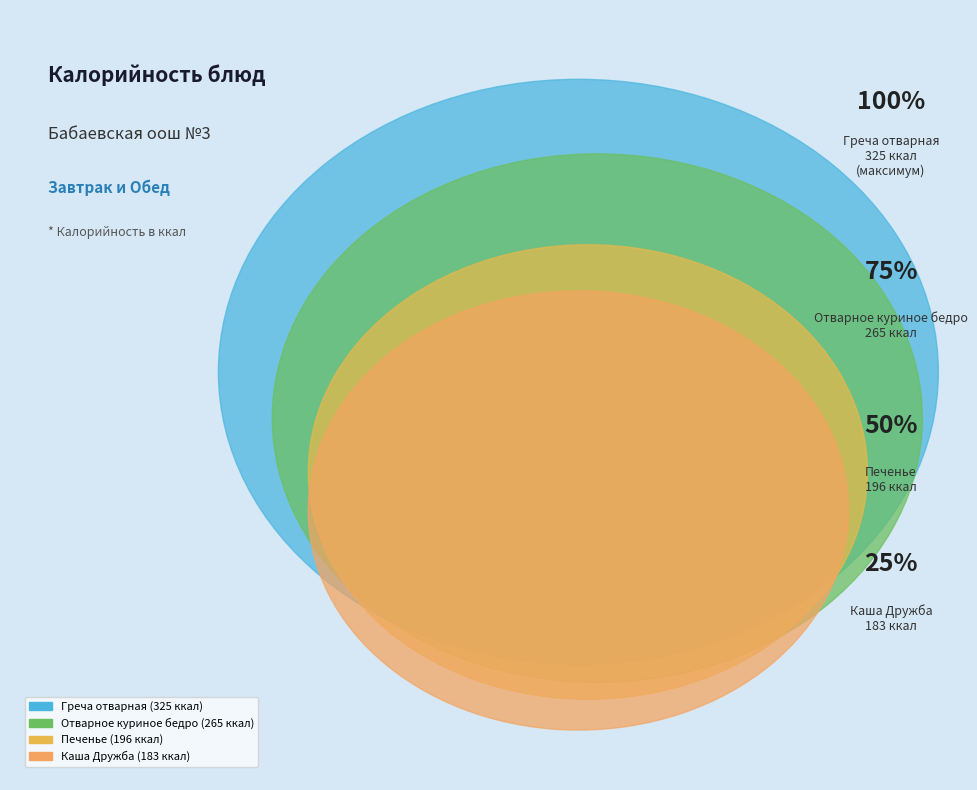

What is the largest slice in the pie chart?

Греча отварная